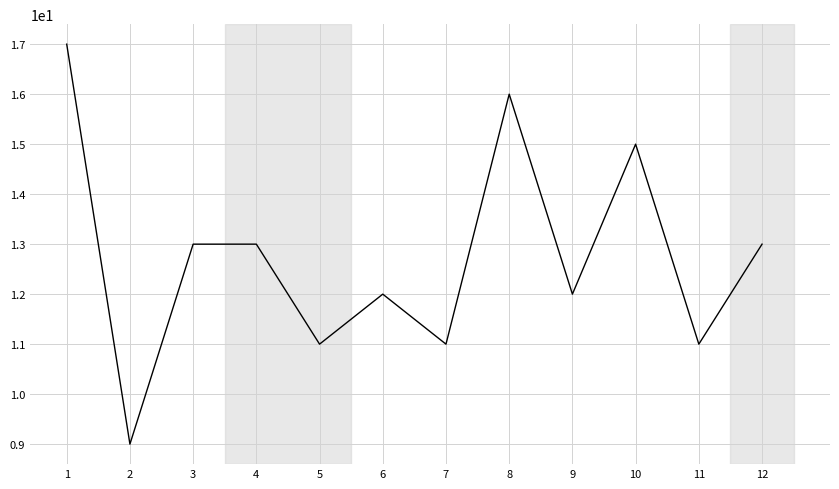

Does the chart display data point markers on the line(s)?

No